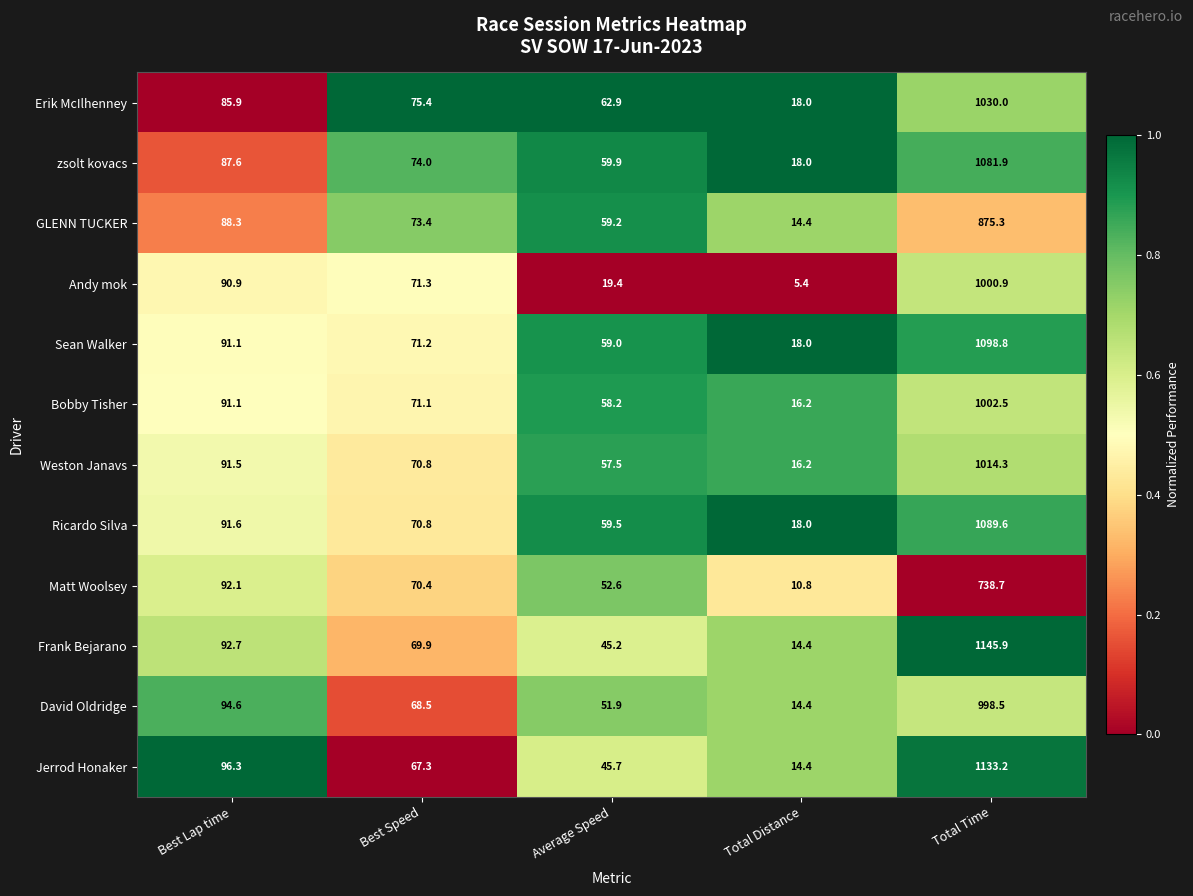

What is the total value across all series at Average Speed?

631.0